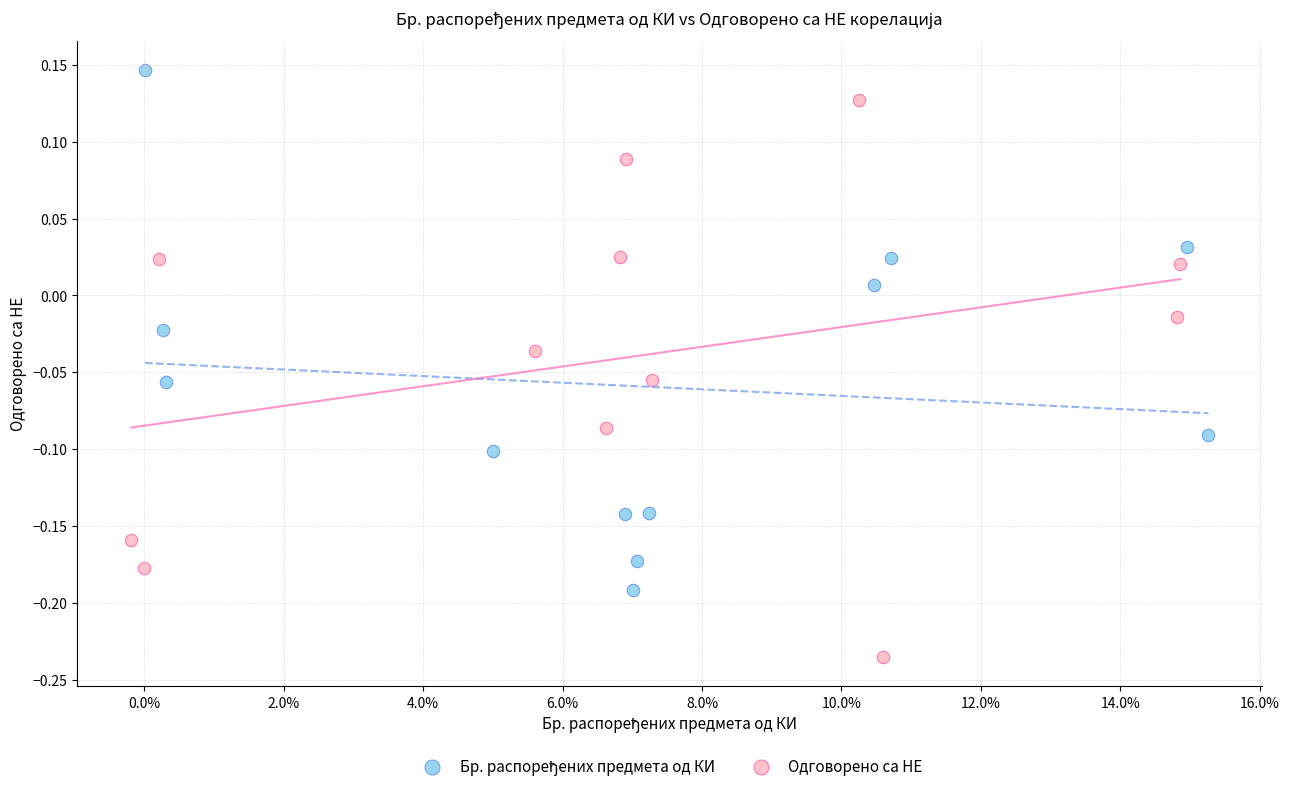

Which series contains the lowest Y value?

Одговорено са НЕ